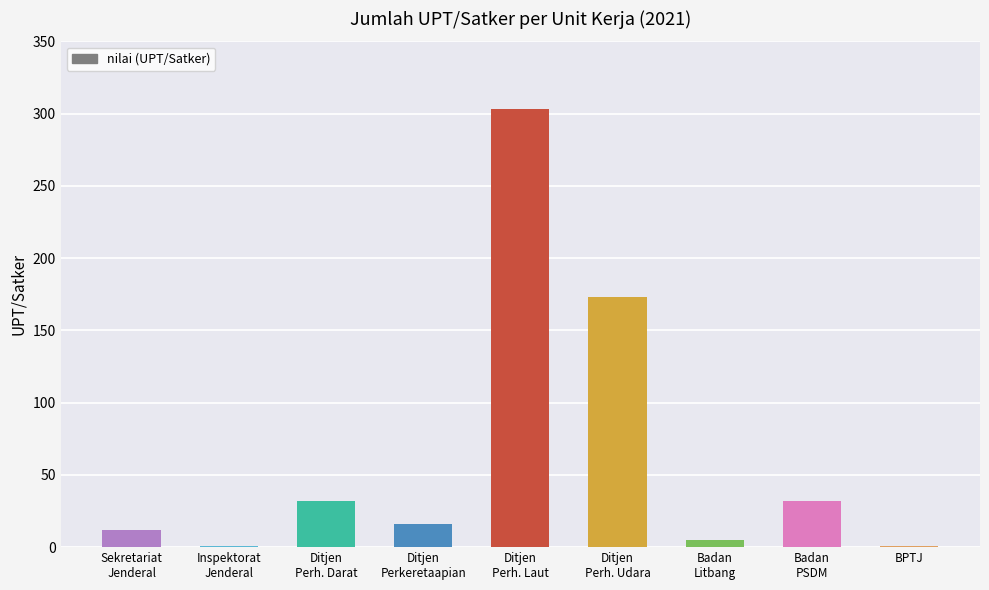

What is the greatest value displayed?

303